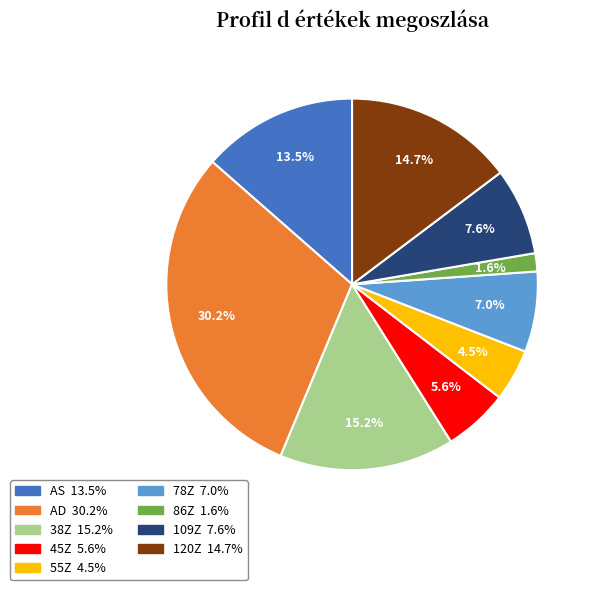

Does AD account for over 50% of the chart?

No